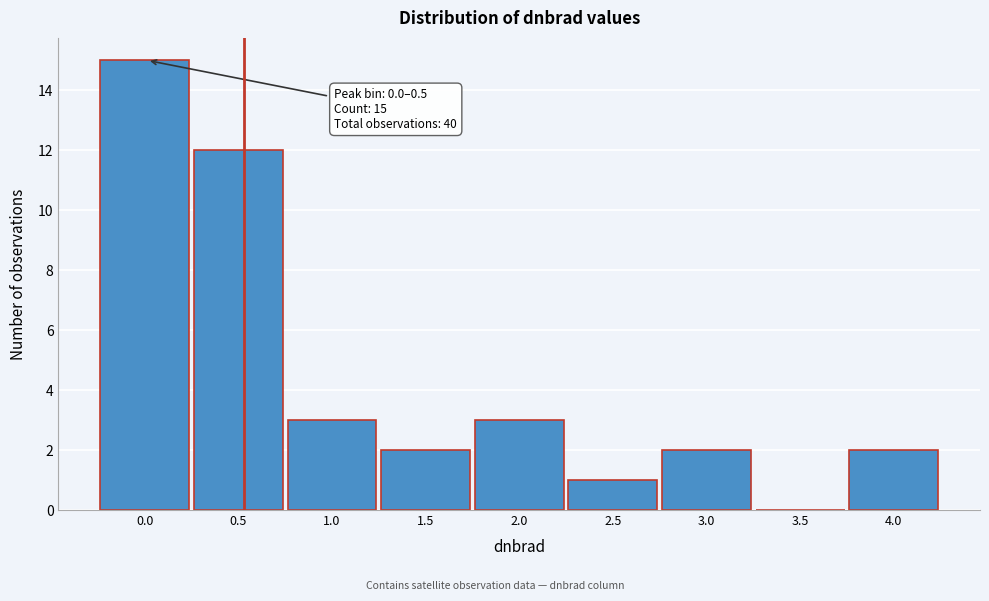

Reading left to right, list all the values displayed in this chart.

0.0=15	0.5=12	1.0=3	1.5=2	2.0=3	2.5=1	3.0=2	3.5=0	4.0=2